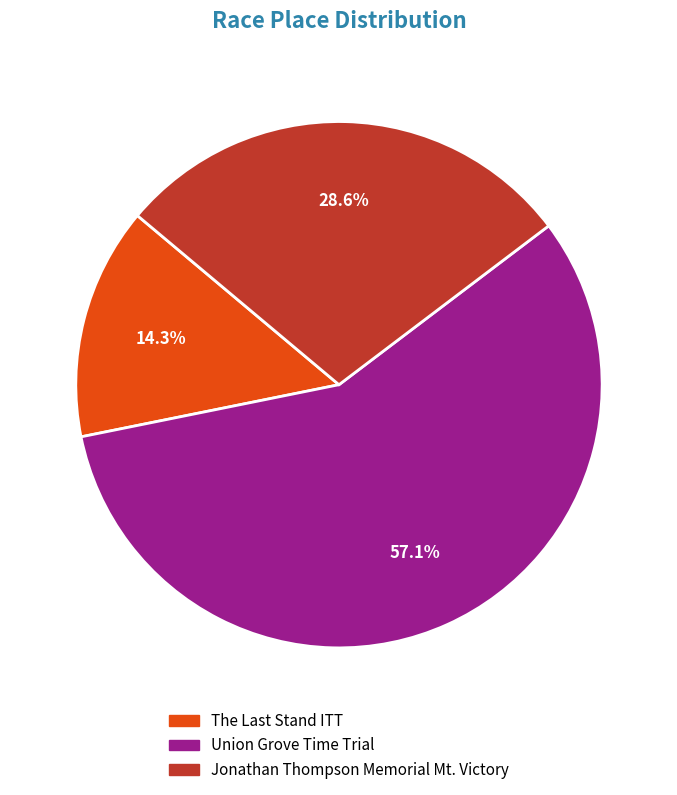

Rank the categories by value from highest to lowest.

Union Grove Time Trial, Jonathan Thompson Memorial Mt. Victory, The Last Stand ITT